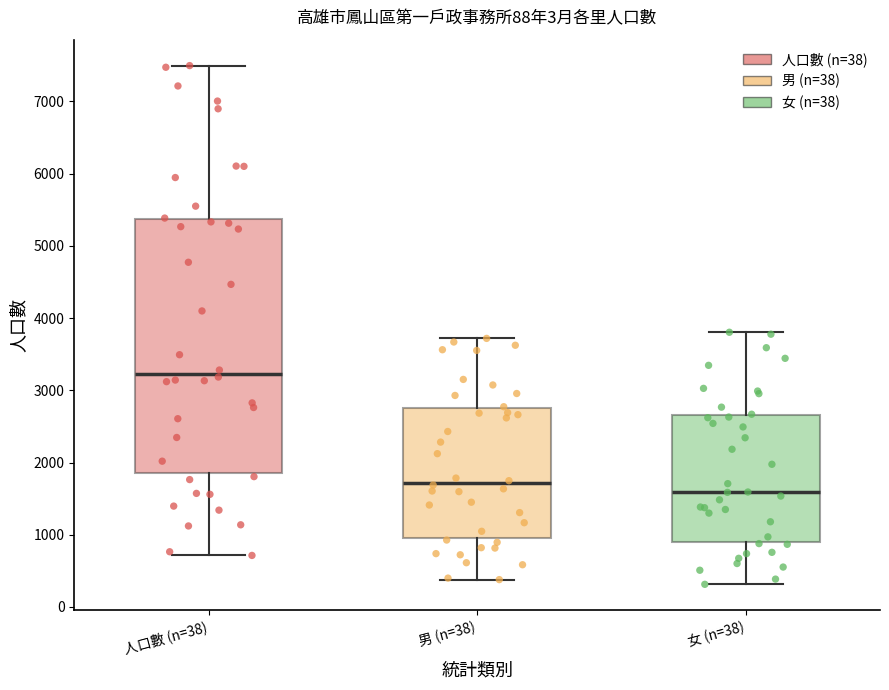

Which box has the highest median line?

人口數 (n=38)